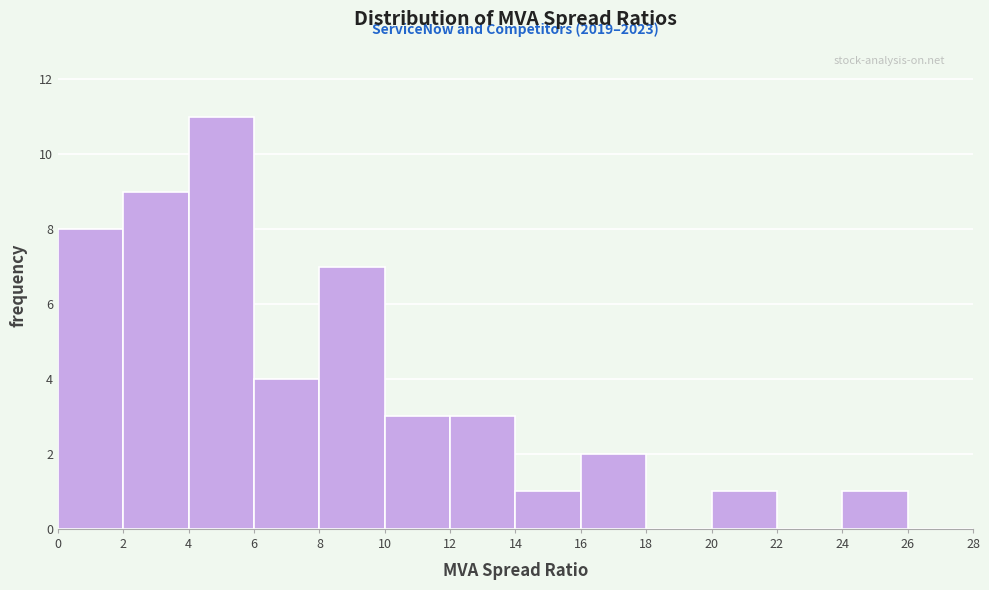

Which range on the x-axis has the tallest bar?

4 to 6